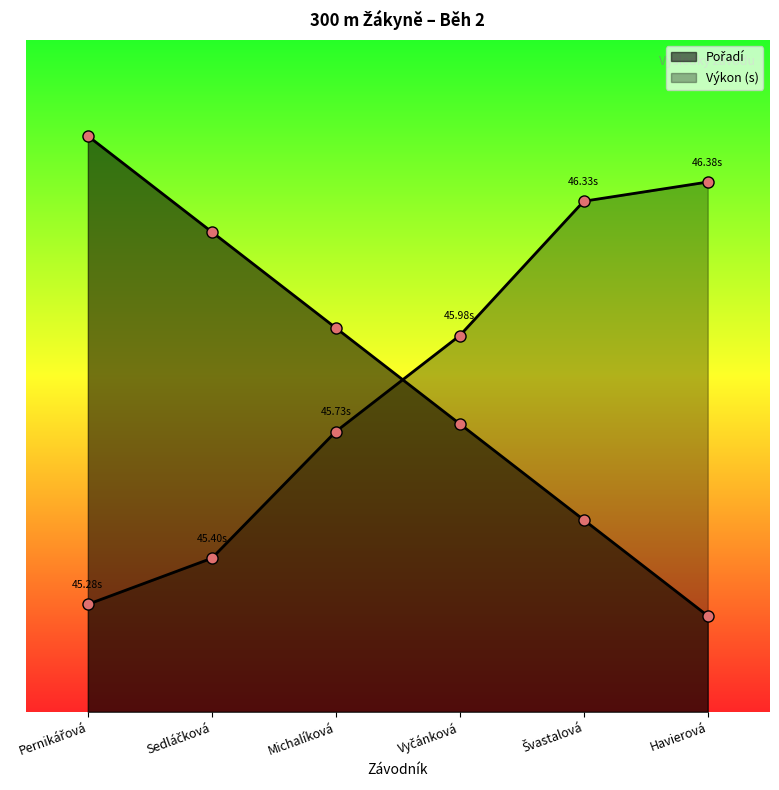

What position from the right is Sedláčková?

5